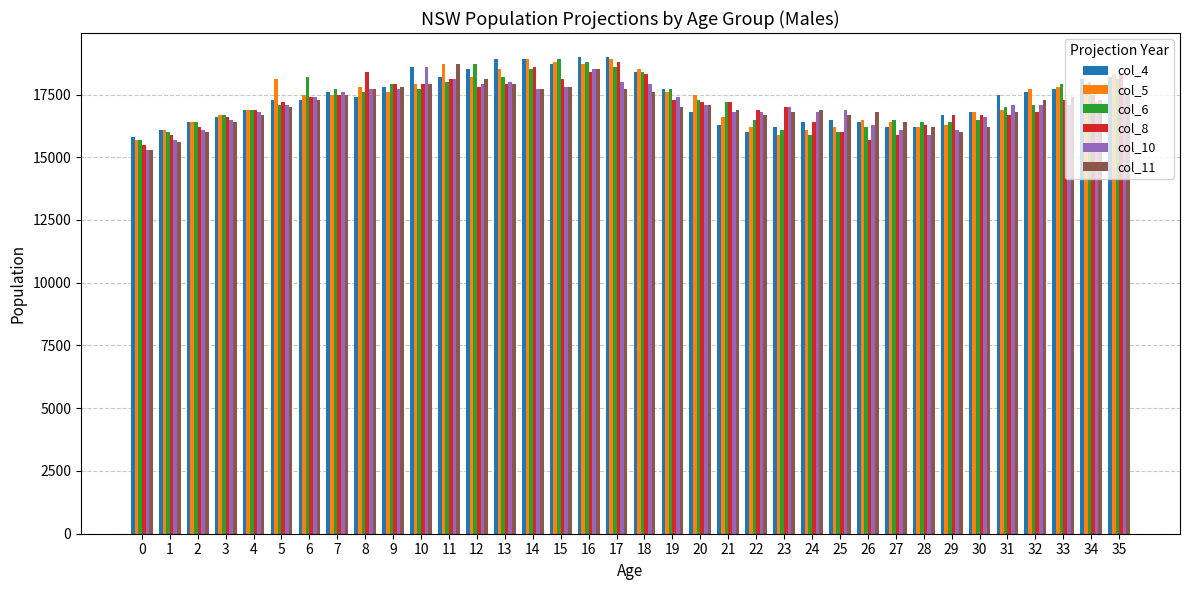

What is the difference between the maximum and second lowest values in the col_5 series?

3000